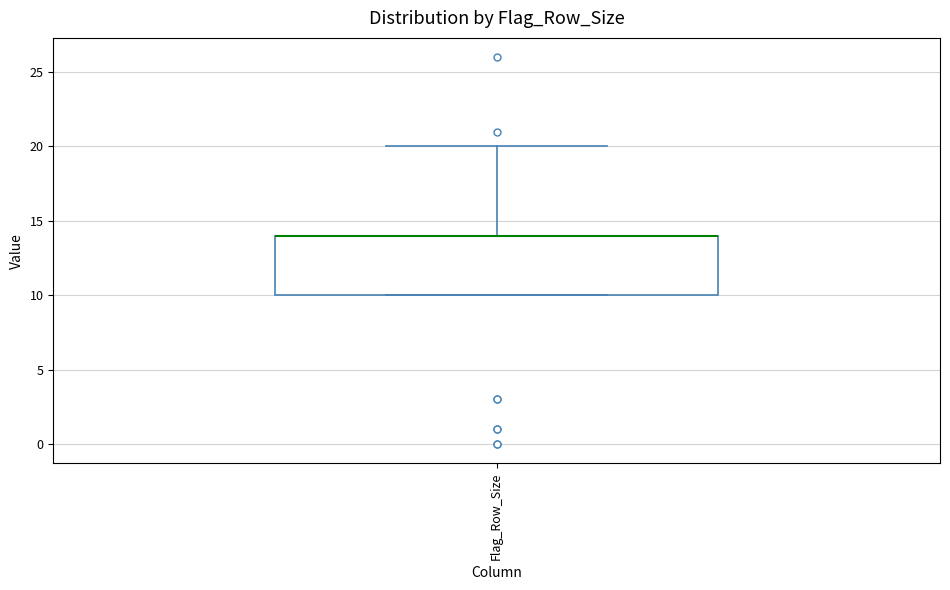

Where is the upper edge of the box for Flag_Row_Size on the y-axis? The values are not printed on the chart, so give them approximately, as read against the axis.

14